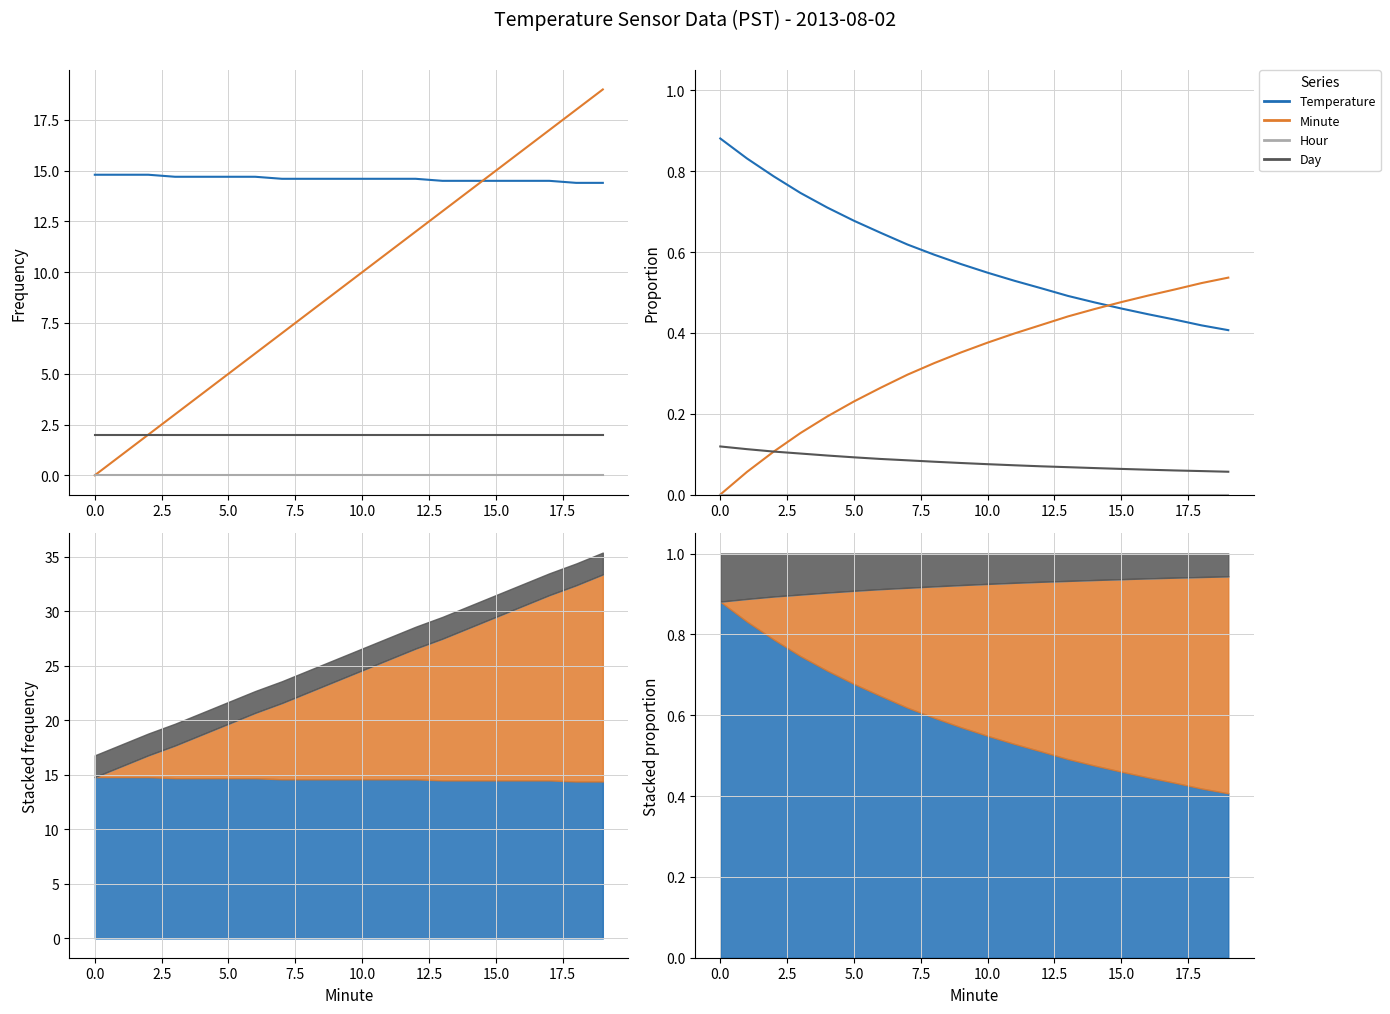

How many distinct data groups are displayed?

4